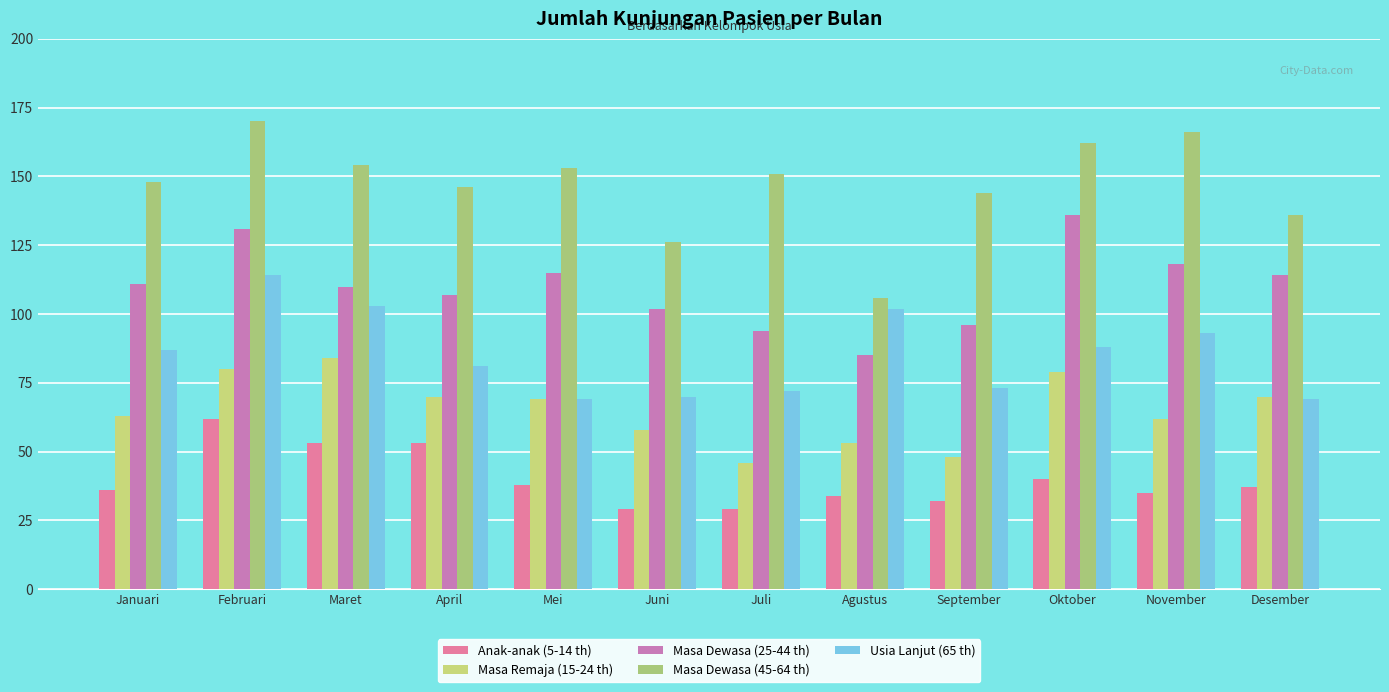

Are the bars horizontal?

No